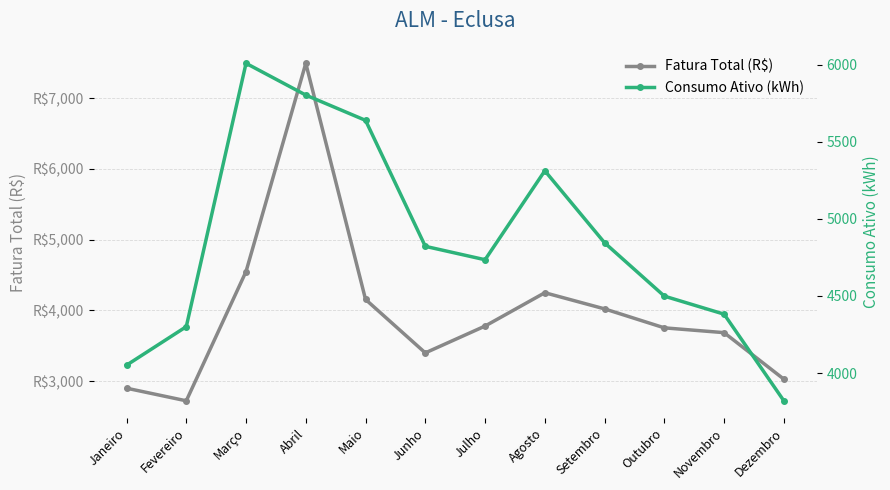

How many categories are shown in the chart?

12